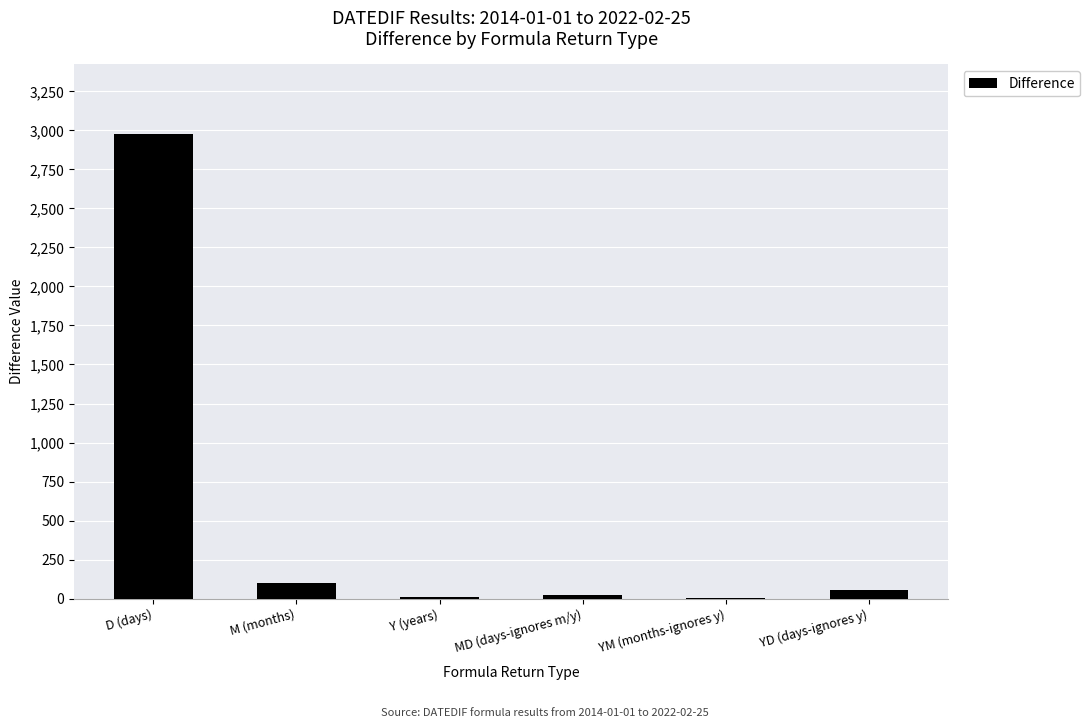

Is it true that the value at YD (days-ignores y) is 55?

True